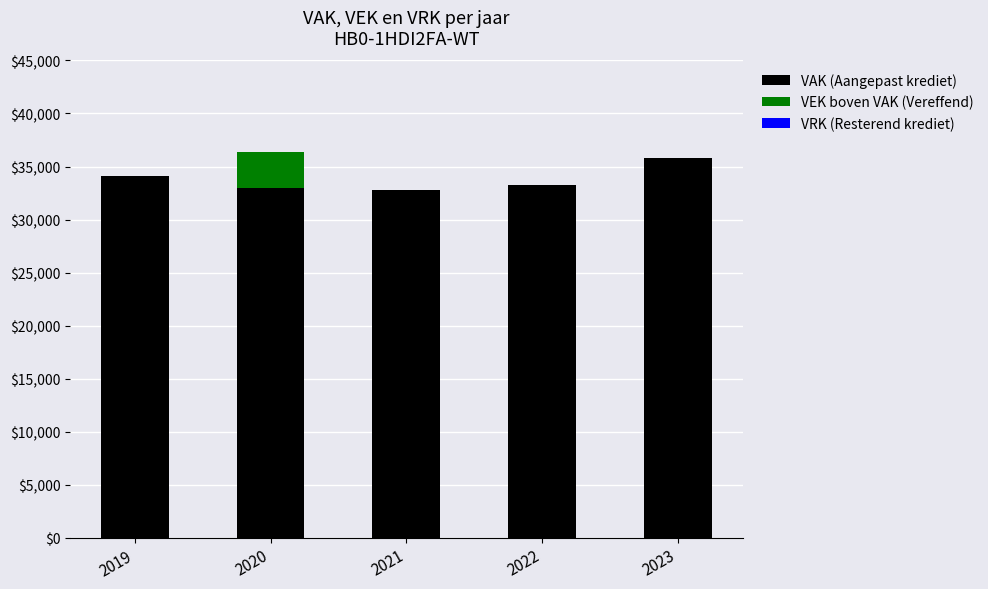

True or false: VAK (Aangepast krediet) has a value of 33004 at 2020.

True